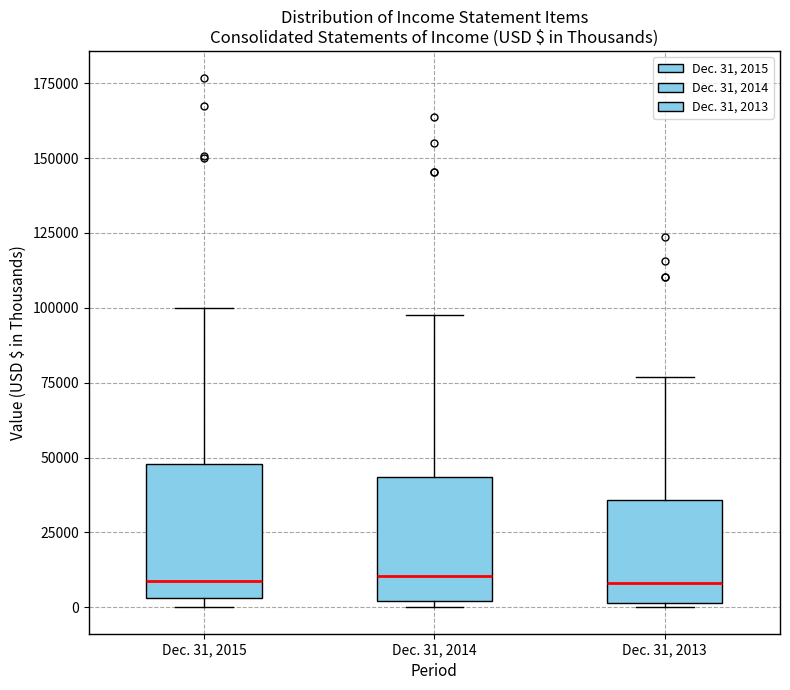

Where is the upper edge of the box for Dec. 31, 2015 on the y-axis? The values are not printed on the chart, so give them approximately, as read against the axis.

50000